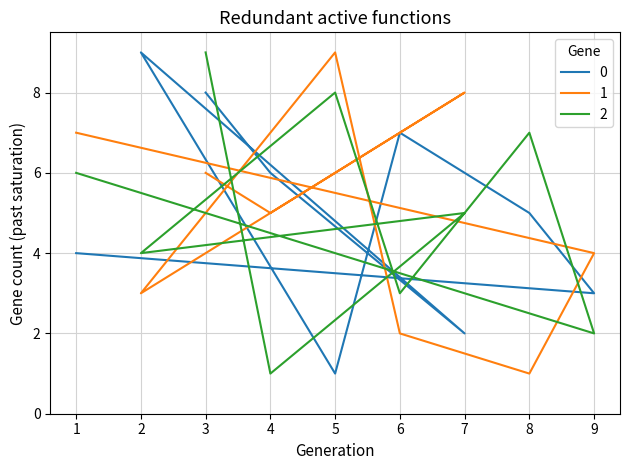

At which category is the sum across all series the highest?

3